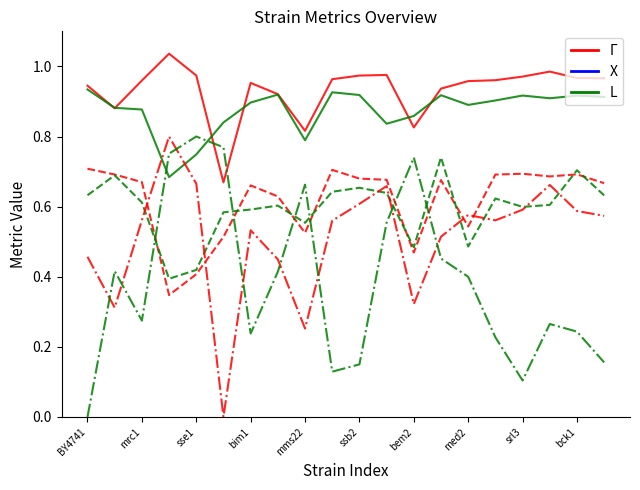

How many lines are shown in the chart?

6